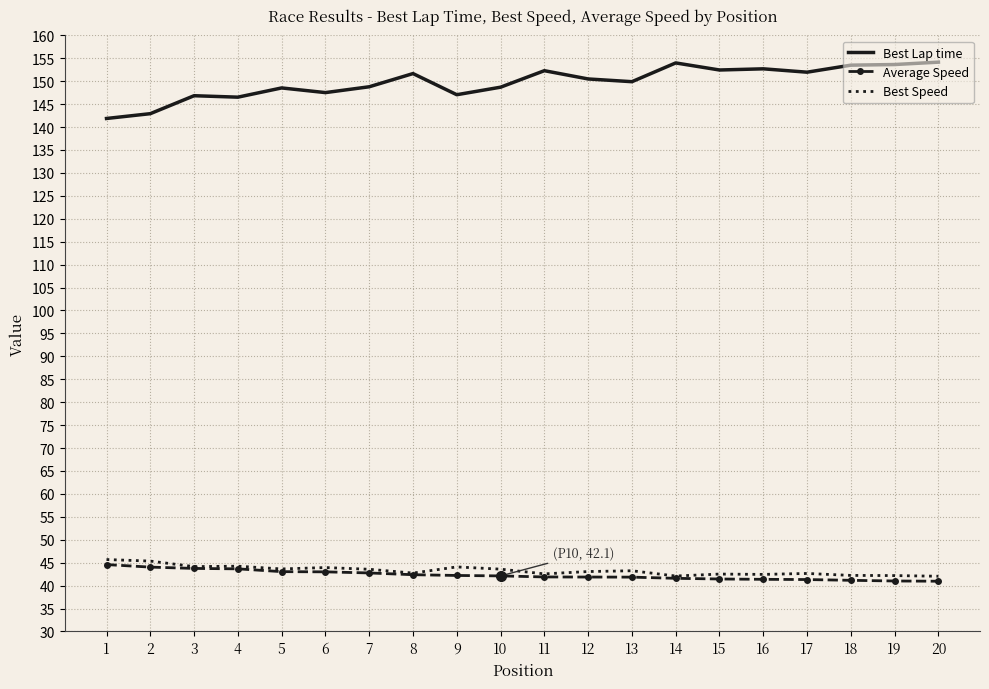

True or false: Best Speed and Best Lap time cross at least once.

False